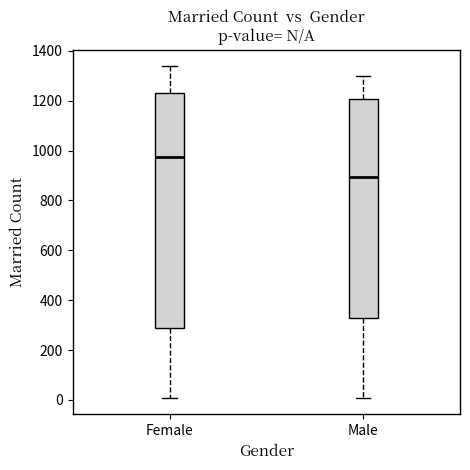

Reading left to right, transcribe this box plot: for each box, give where its median line is, the range the box spans, and where its two whiskers end, as read against the y-axis. The values are not printed on the chart, so give them approximately, as read against the axis.

Female: median 980, box 280 to 1220, whiskers 20 to 1340
Male: median 900, box 320 to 1200, whiskers 0 to 1300